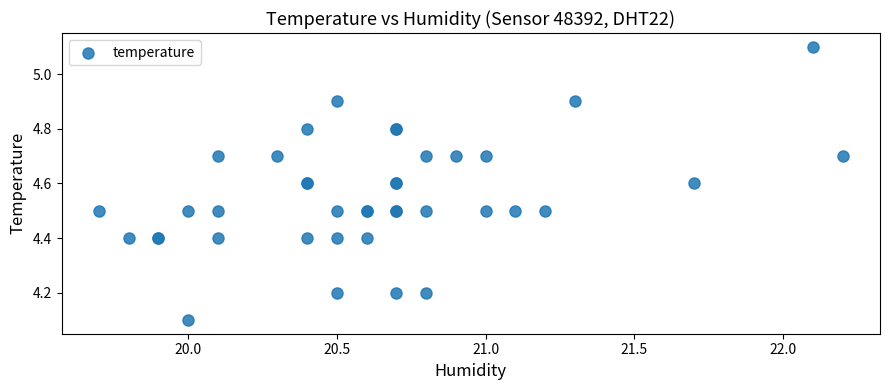

What Y value in the scatter plot is closest to 4?

4.1